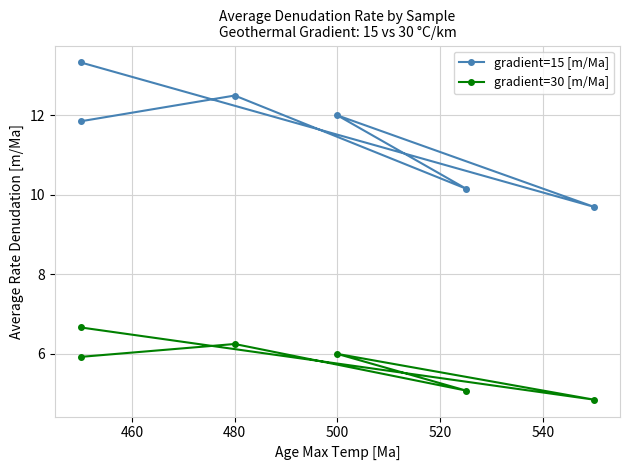

True or false: gradient=30 [m/Ma] and gradient=15 [m/Ma] intersect in this chart.

False